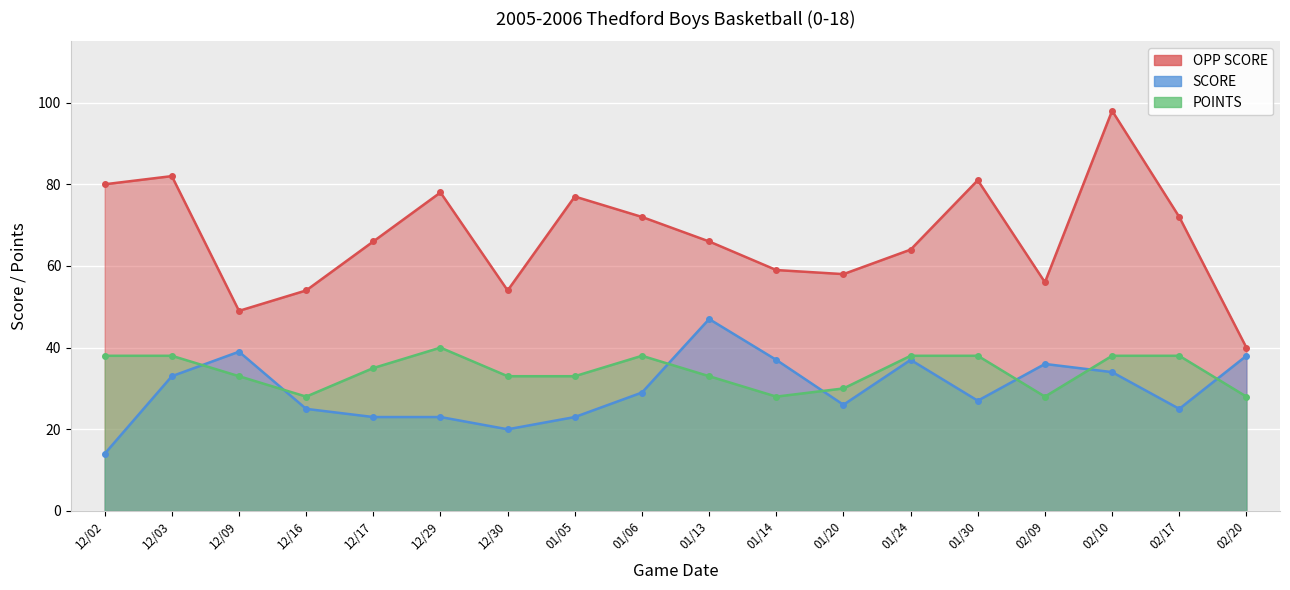

The POINTS series shows 38 at 12/02. True or false?

True